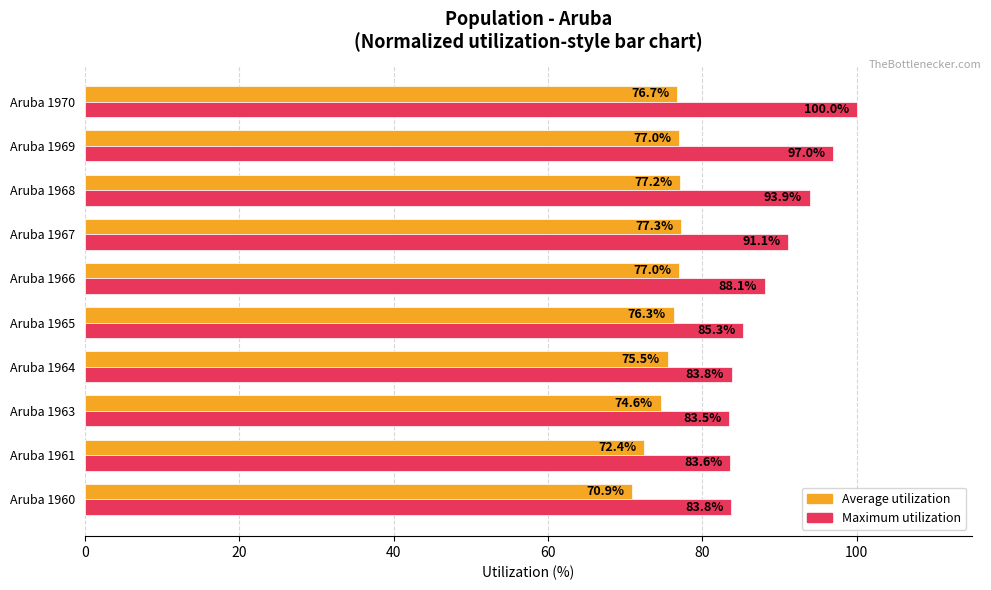

What is the lowest value of the Maximum utilization series?

83.5